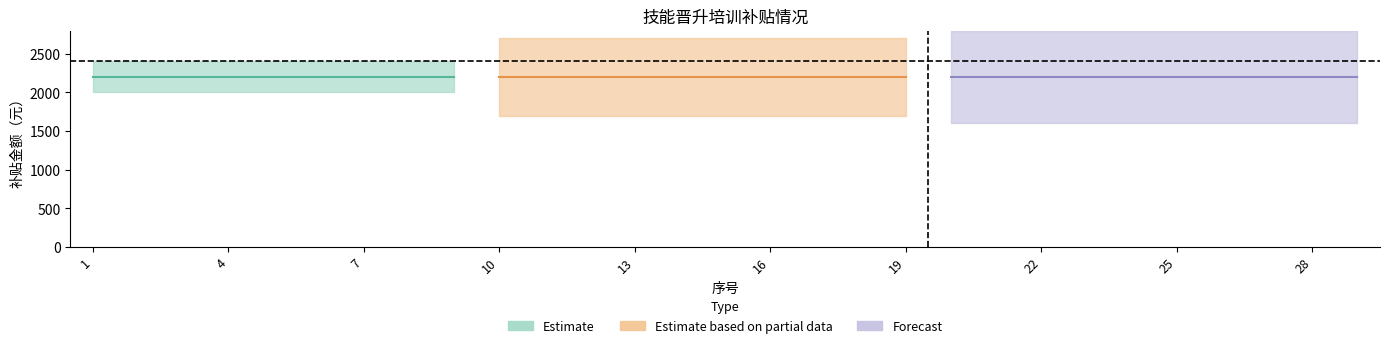

What is the total value across all series at 5?

2226